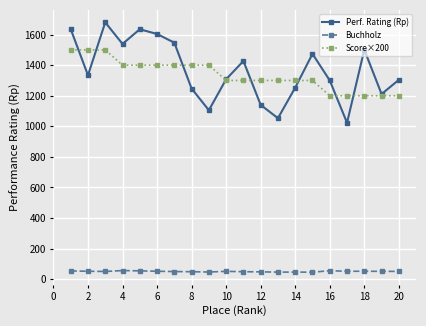

What is the value of the Score×200 point at the 7th from the left?

1400.0